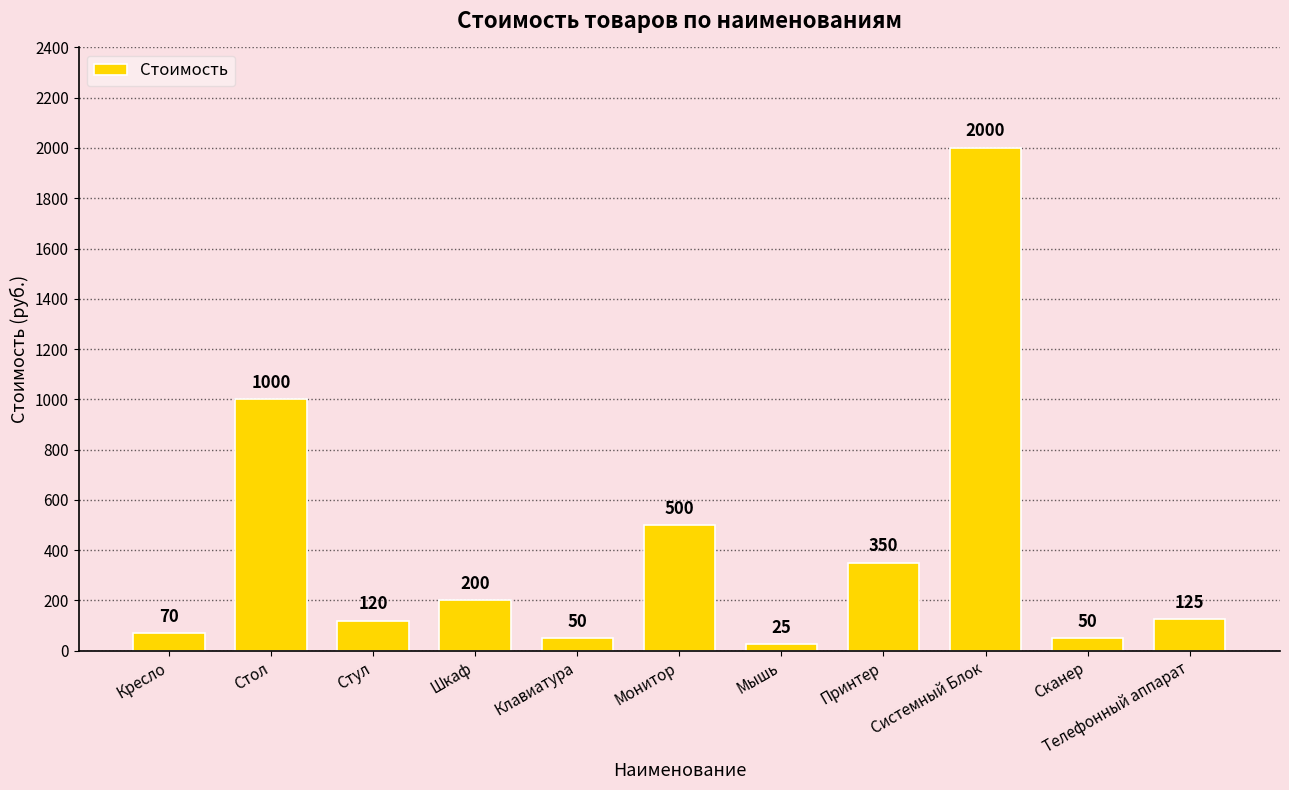

What is the value of the 6th bar from the left?

500